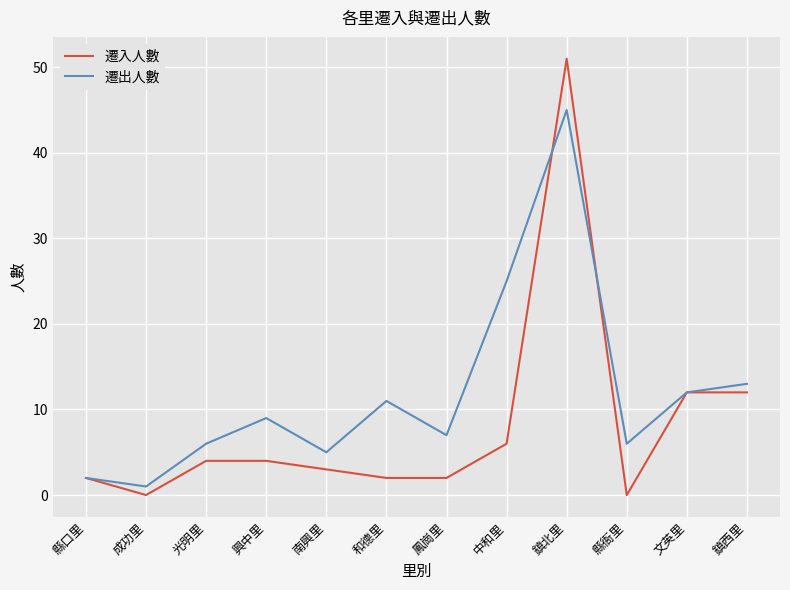

Which series has the widest spread of values?

遷入人數